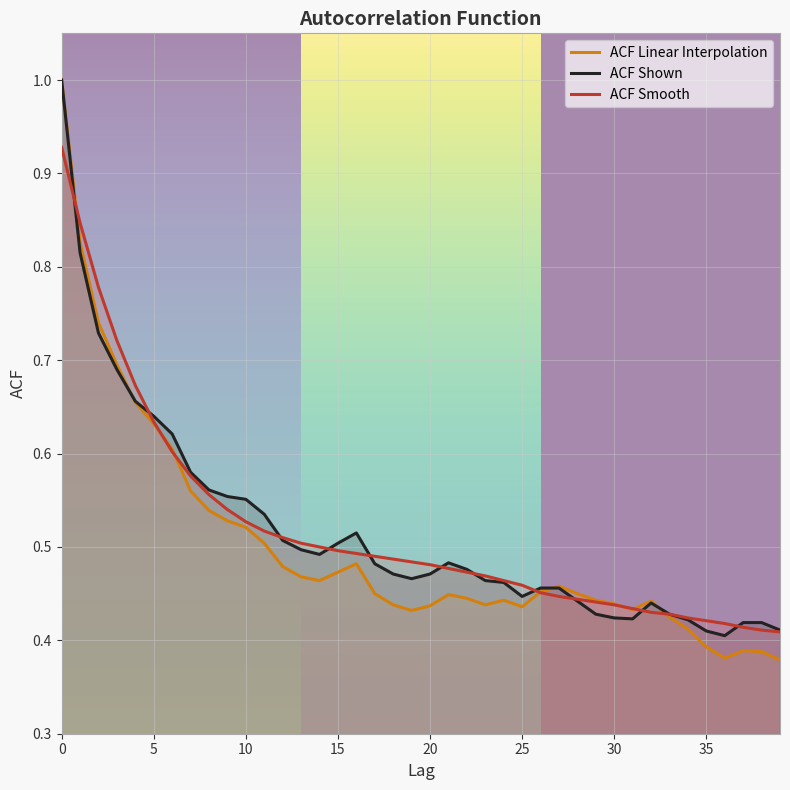

True or false: acf_shown has more than 2 interior local peaks.

True